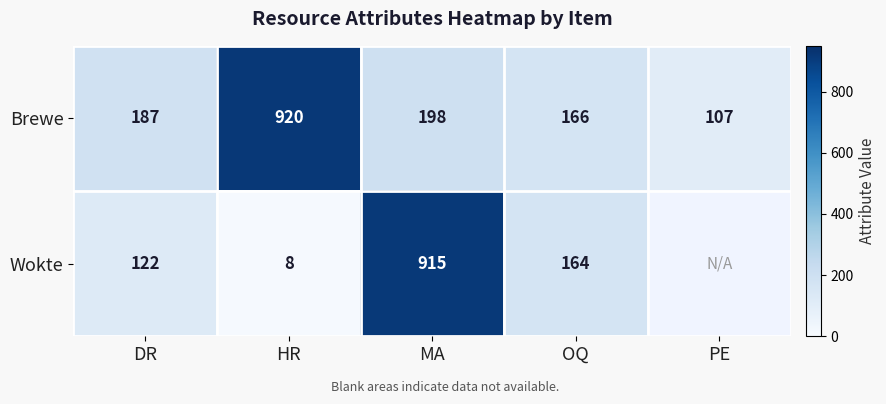

True or false: Wokte has a value of 230.9 at OQ.

False